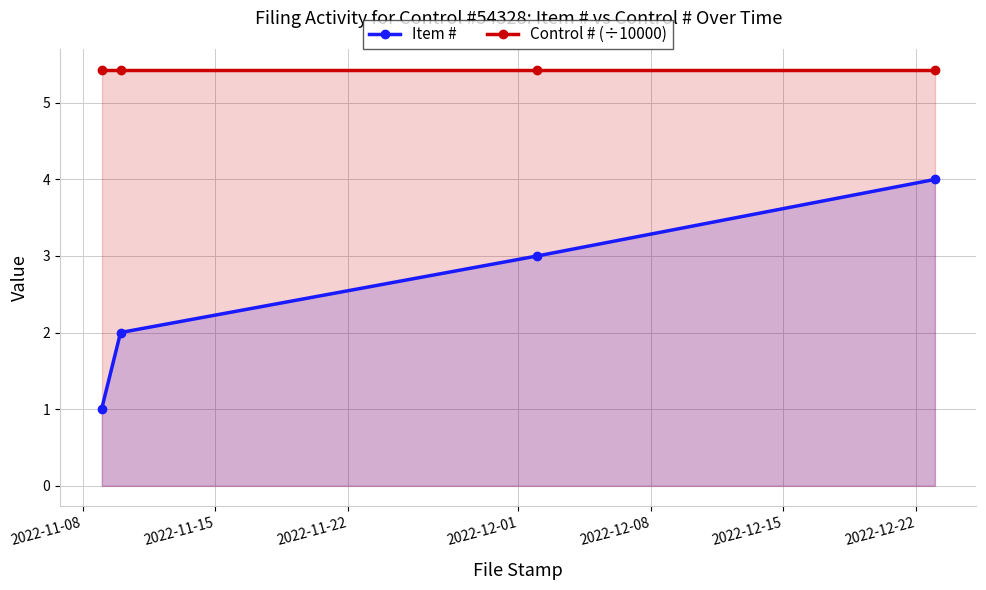

What is the sum of all Control # (÷10000) values?

21.7